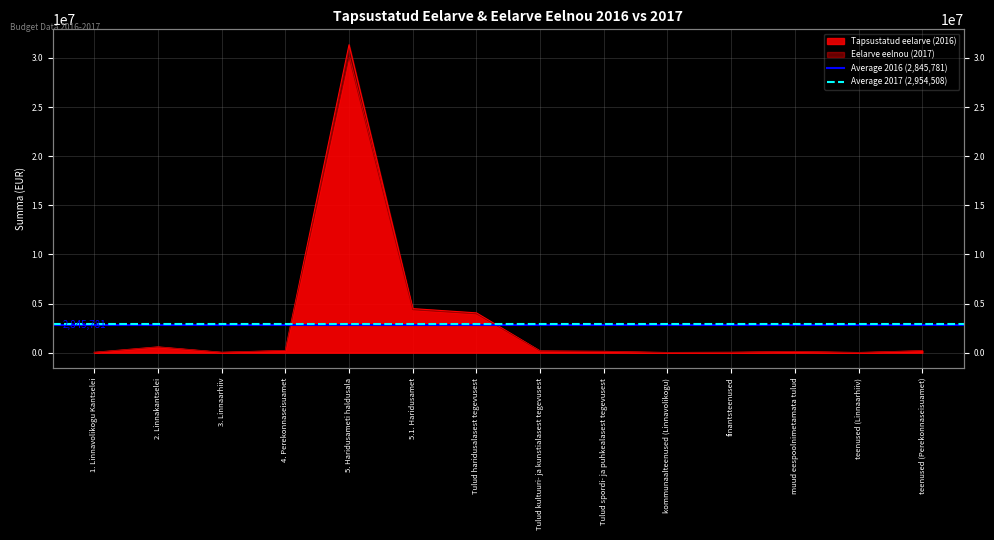

What value does the Average 2017 (2,954,508) series have at 2. Linnakantselei?

2954507.6